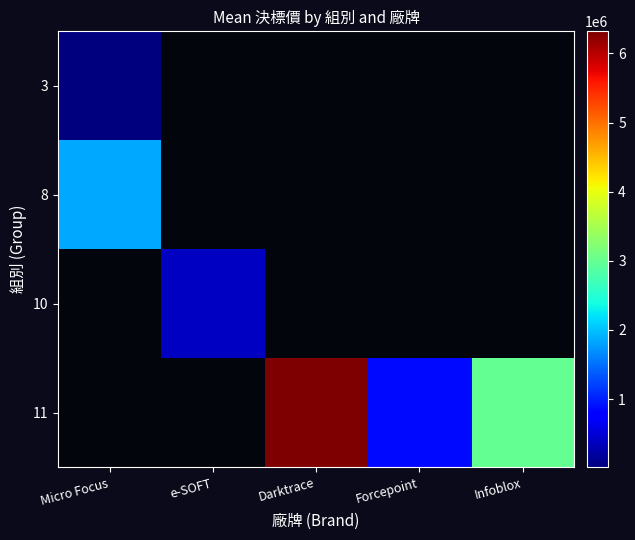

How many positive values does the 3 series have?

1